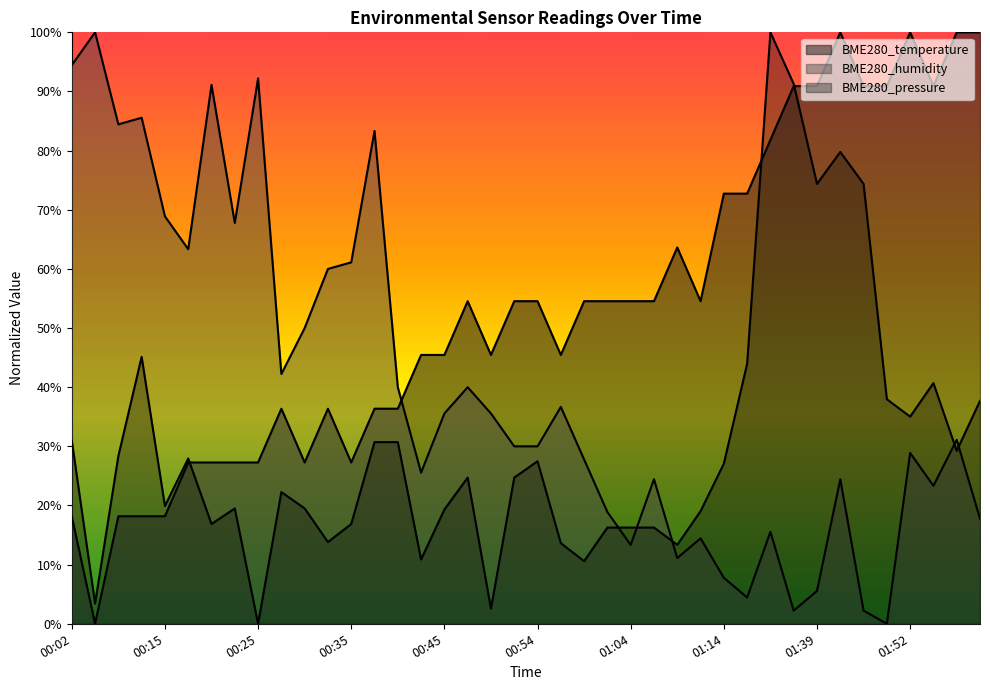

Which series changed the most between 00:30 and 00:57?

BME280_temperature